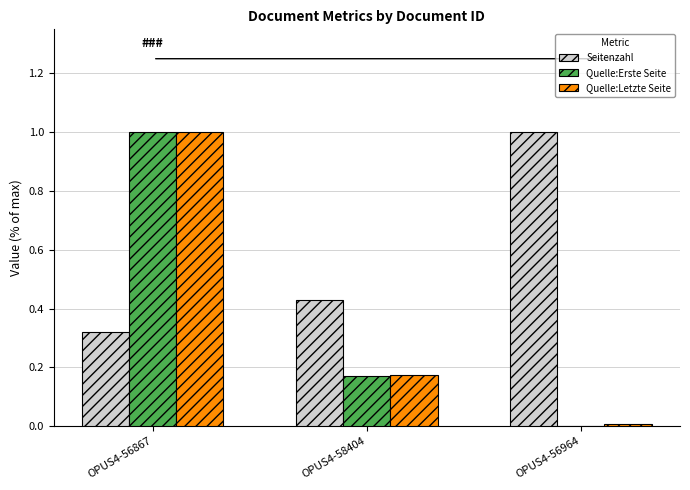

Is it true that Quelle:Letzte Seite equals 0.3 at OPUS4-58404?

False